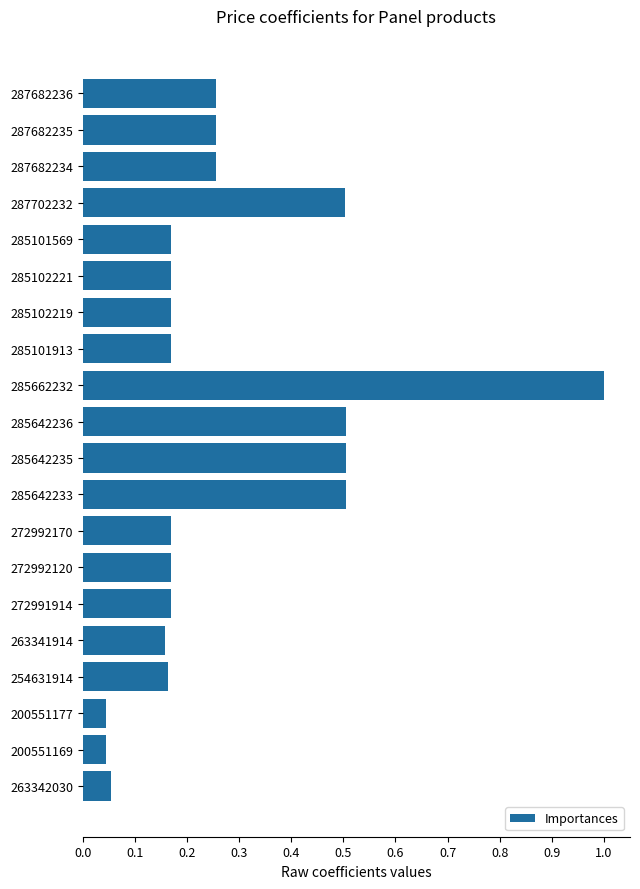

What is the label of the 12th bar from the bottom?

285662232